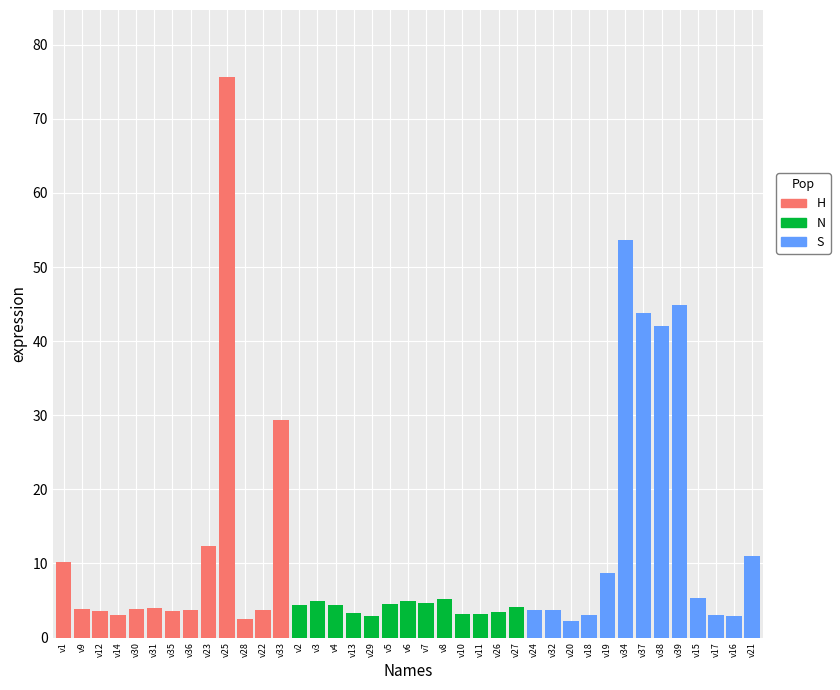

Is it true that Lane 1 equals 3.7 at v22?

True